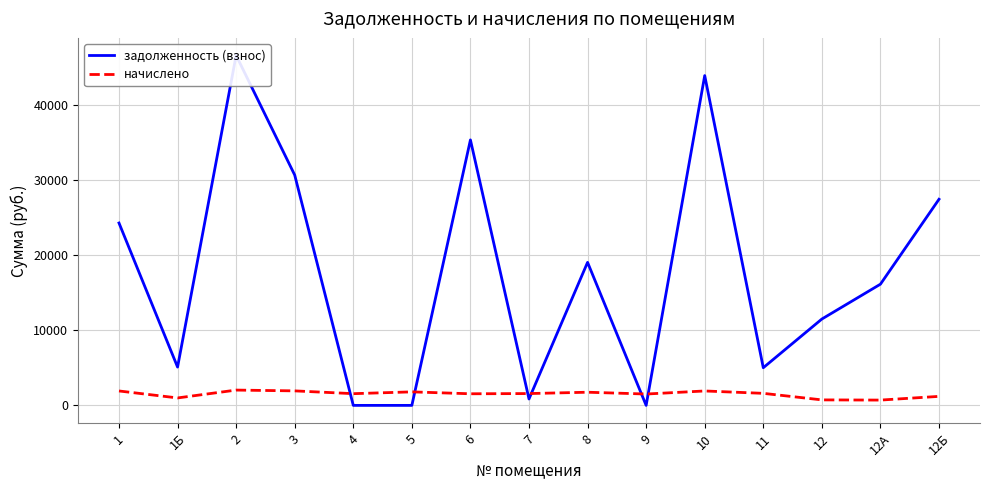

What is the label of the 3rd point from the right?

12